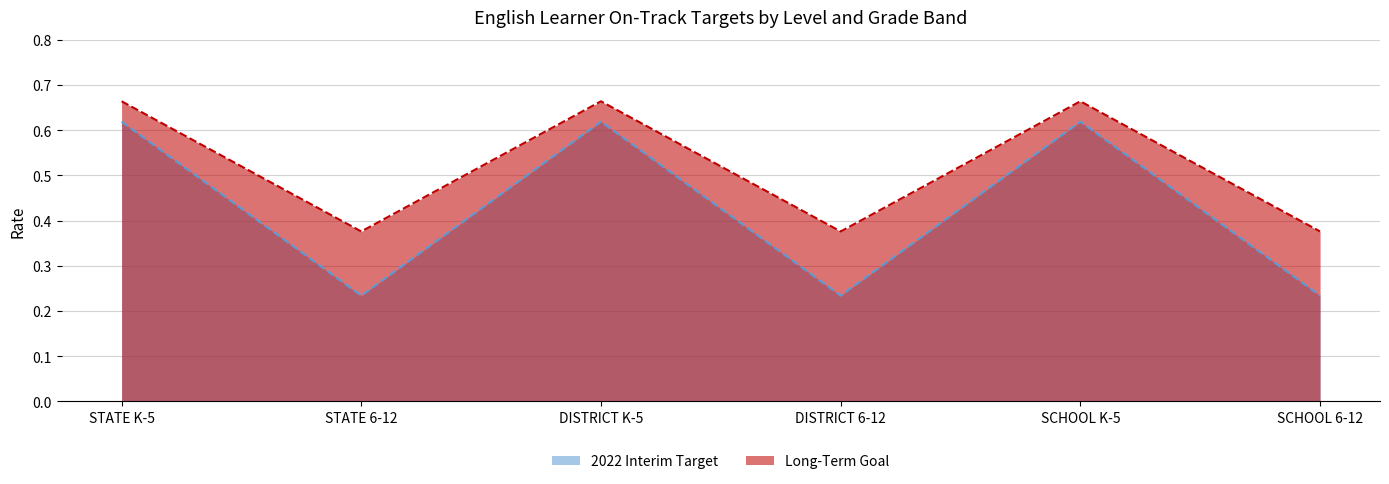

What is the average value of the Long-Term Goal series?

0.4